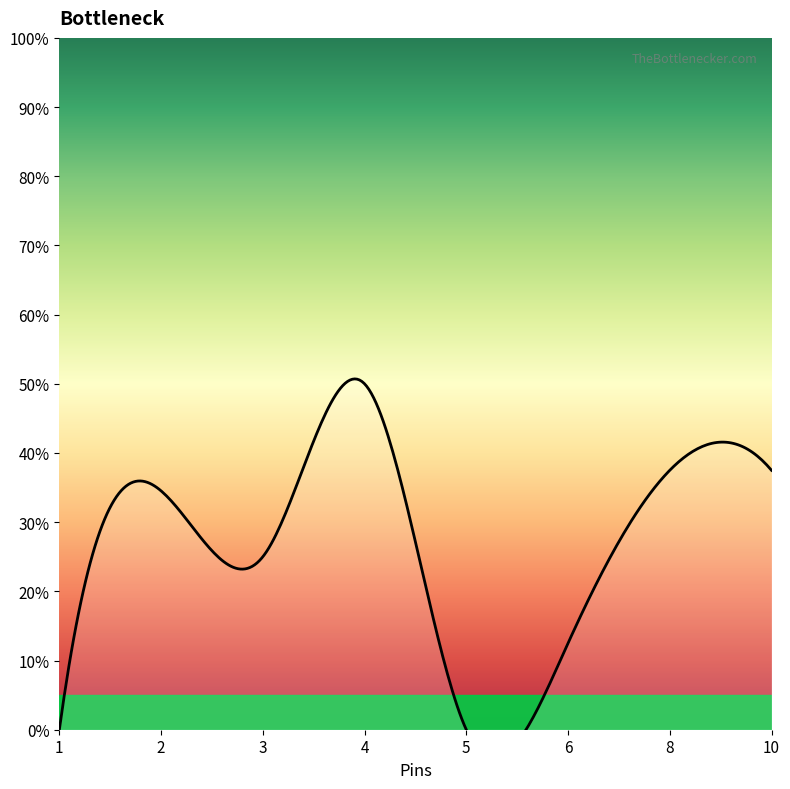

What is the sum of all values?

790.7